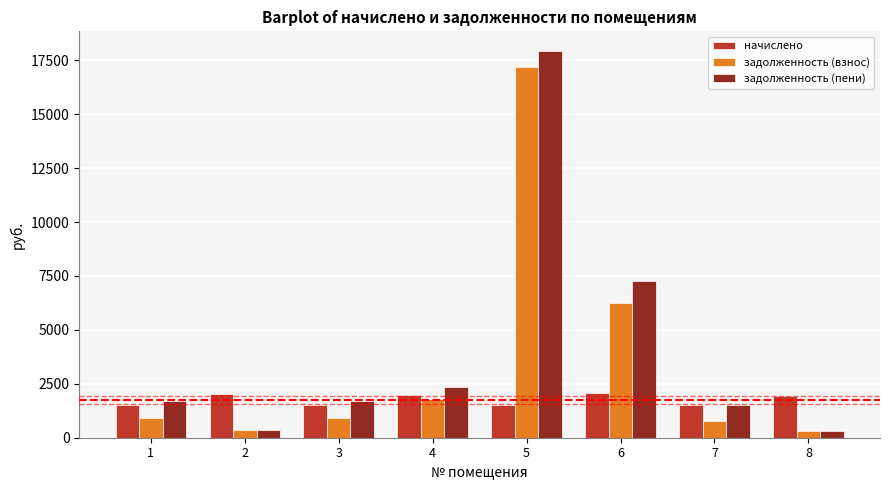

What is the highest value of the начислено series?

2055.3